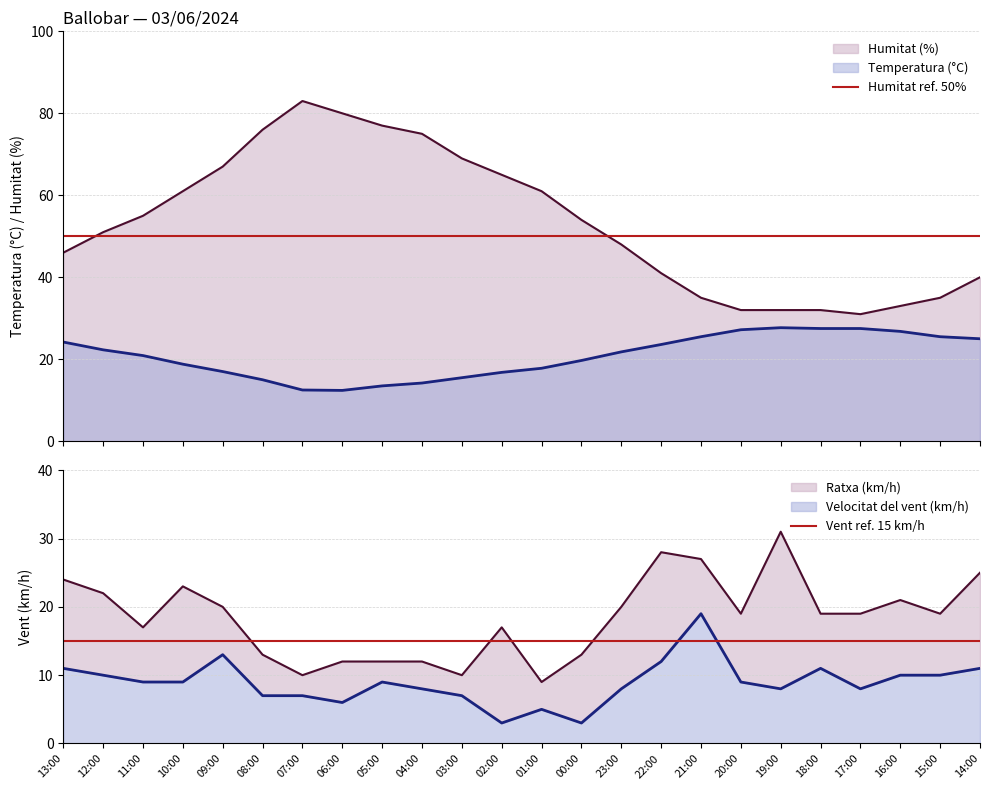

Which label corresponds to the smallest value in the chart?

13:00